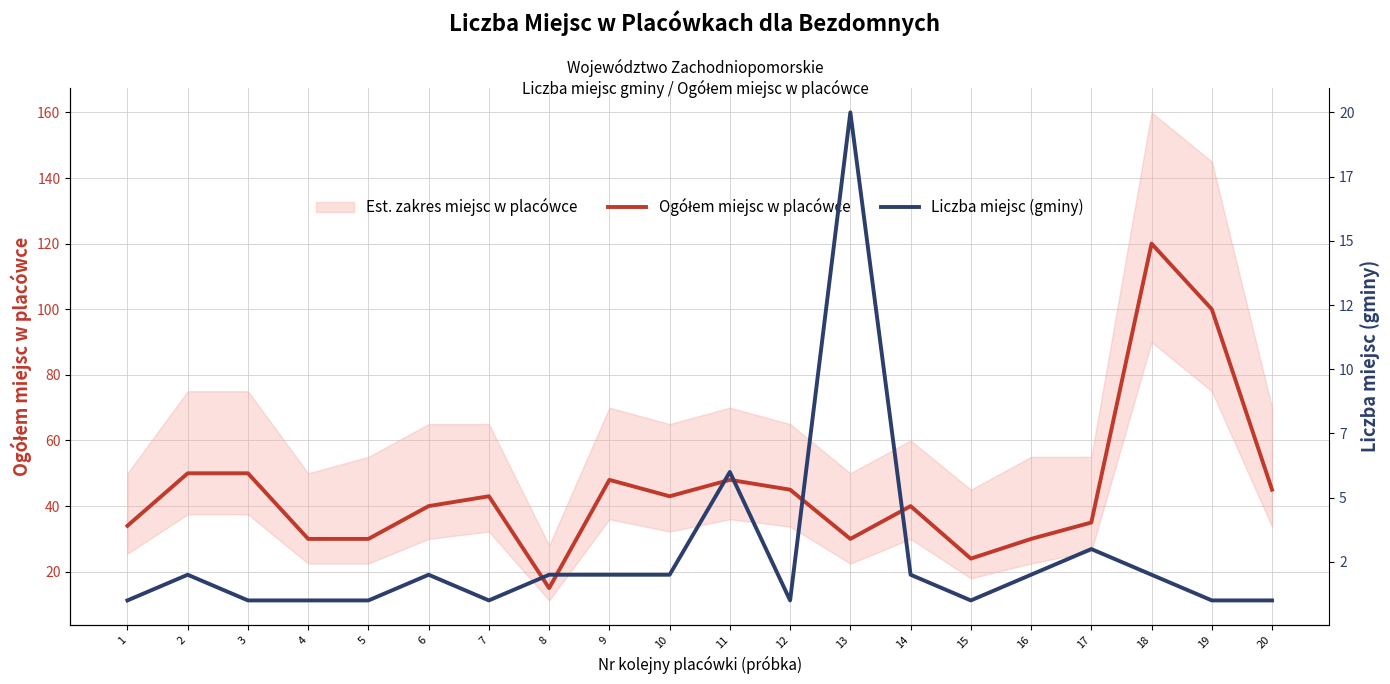

At which category does Liczba miejsc (gminy) reach its first local peak?

2